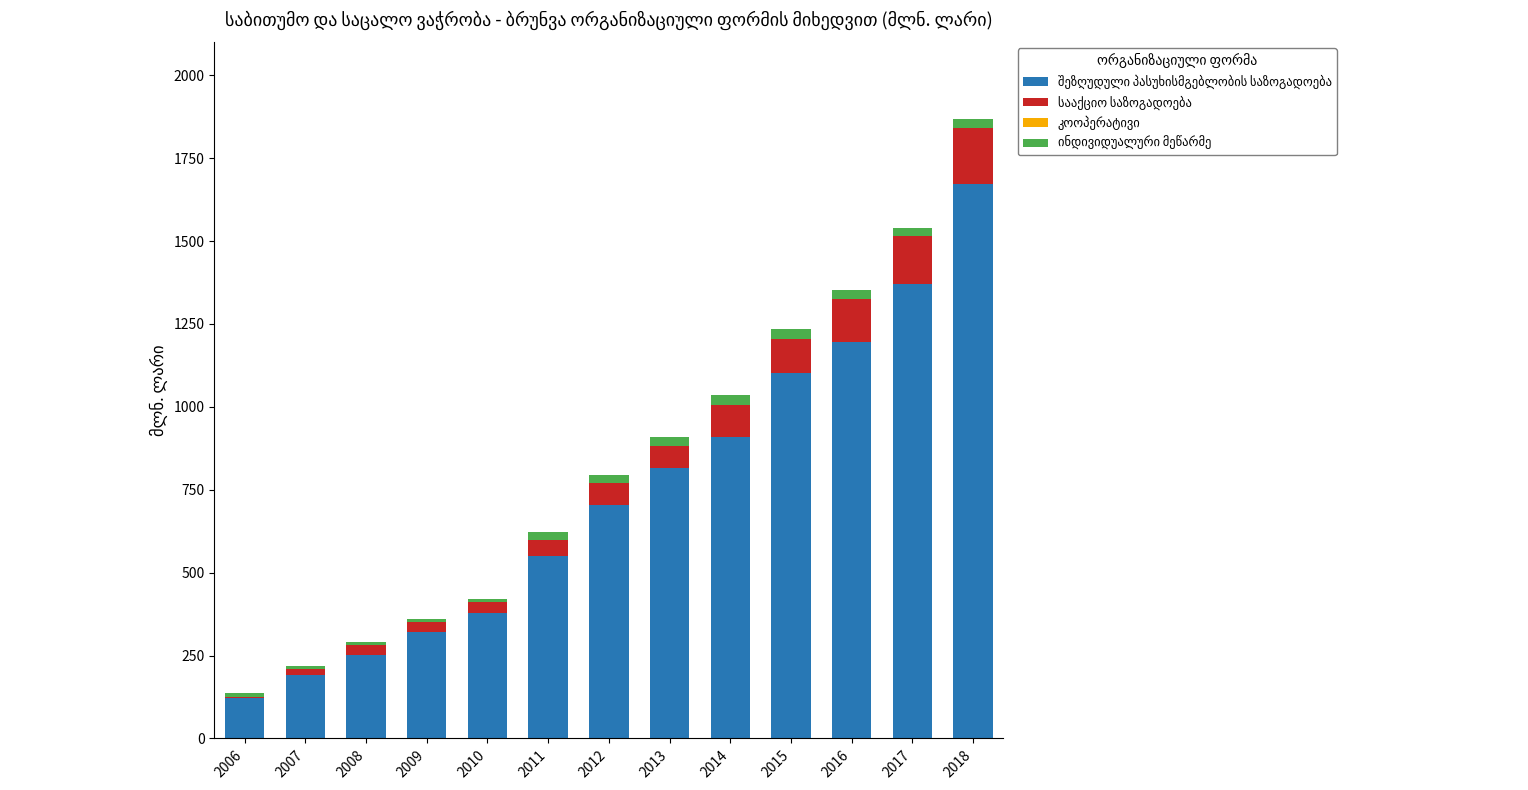

At which category is the sum across all series the highest?

2018